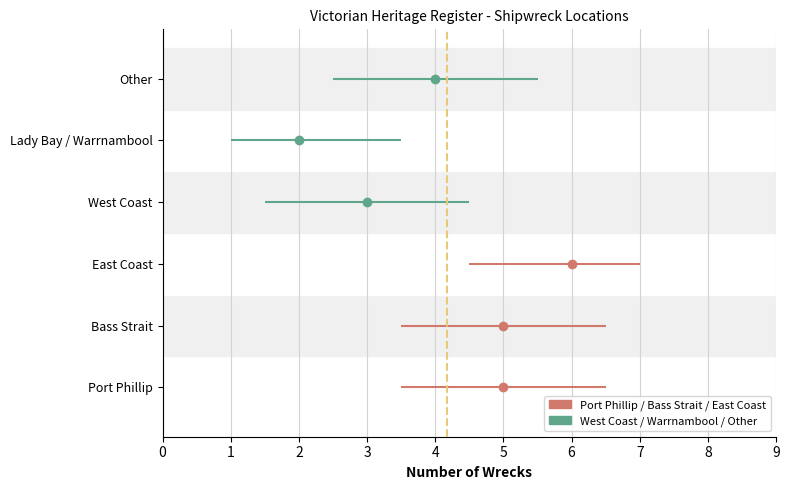

What is the ratio of the value at Port Phillip to the value at East Coast?

0.8